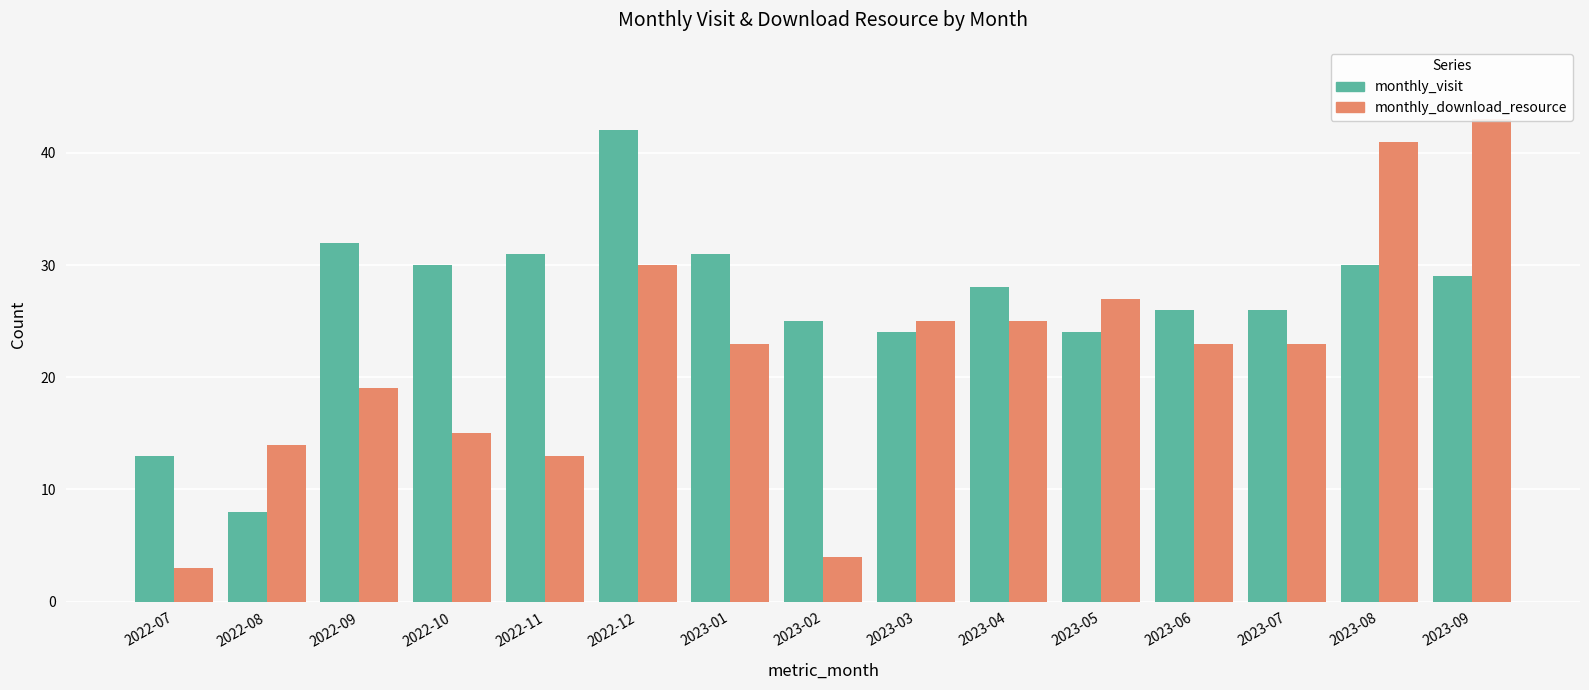

What is the lowest value of the monthly_visit series?

8